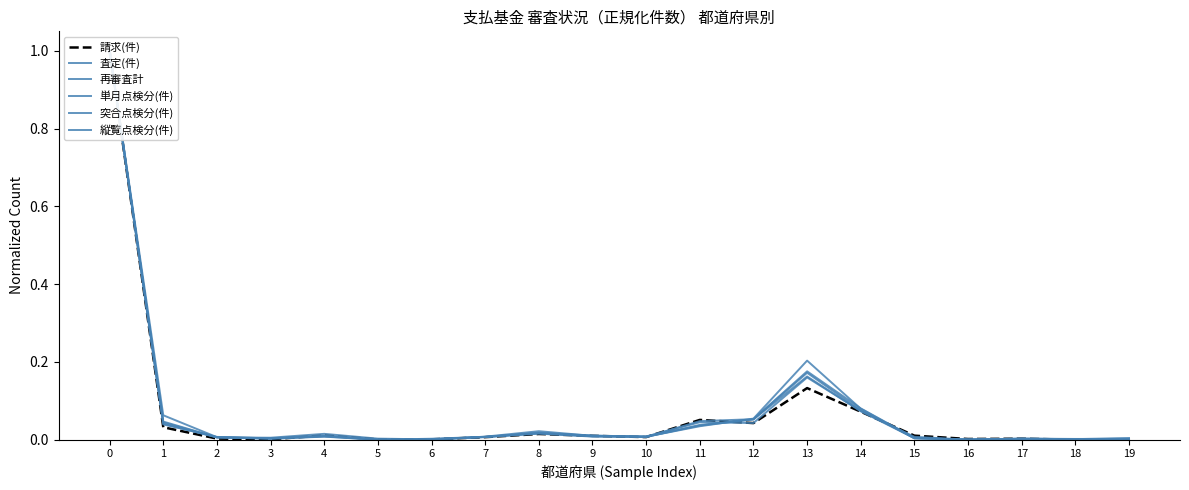

What is the highest value of the 突合点検分(件) series?

1.0